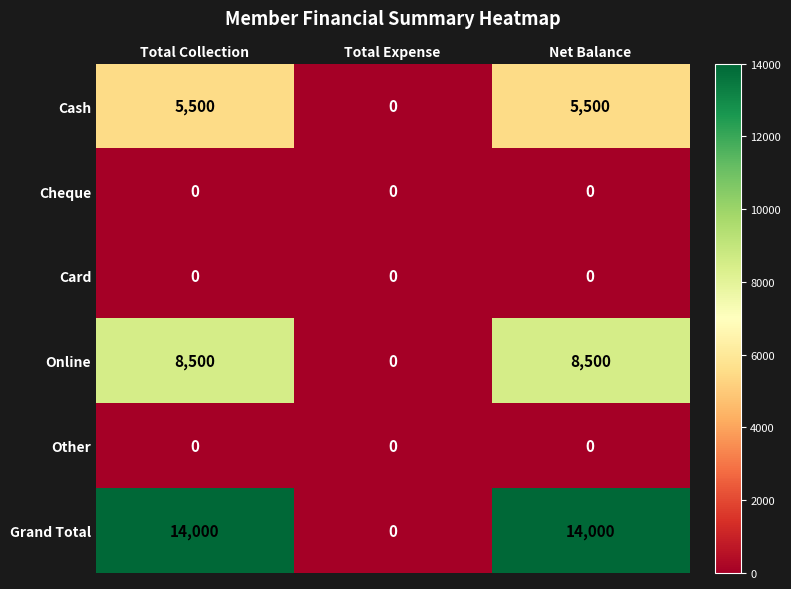

Reading left to right, extract all data points from this chart.

Cash: 5500	0	5500
Cheque: 0	0	0
Card: 0	0	0
Online: 8500	0	8500
Other: 0	0	0
Grand Total: 14000	0	14000